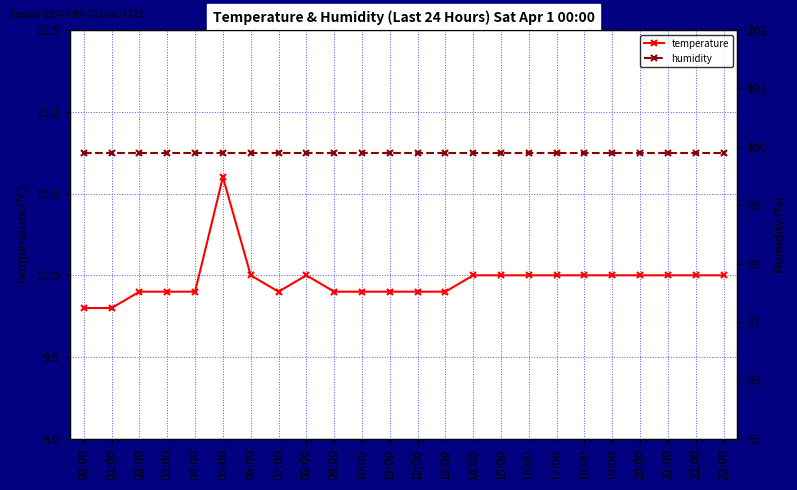

What position from the right is 08:00?

16